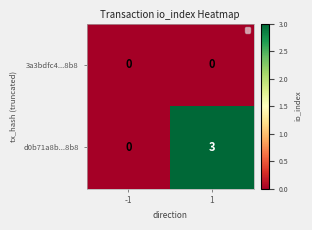

What is the difference between the maximum and minimum values in the d0b71a8b...8b8 series?

3